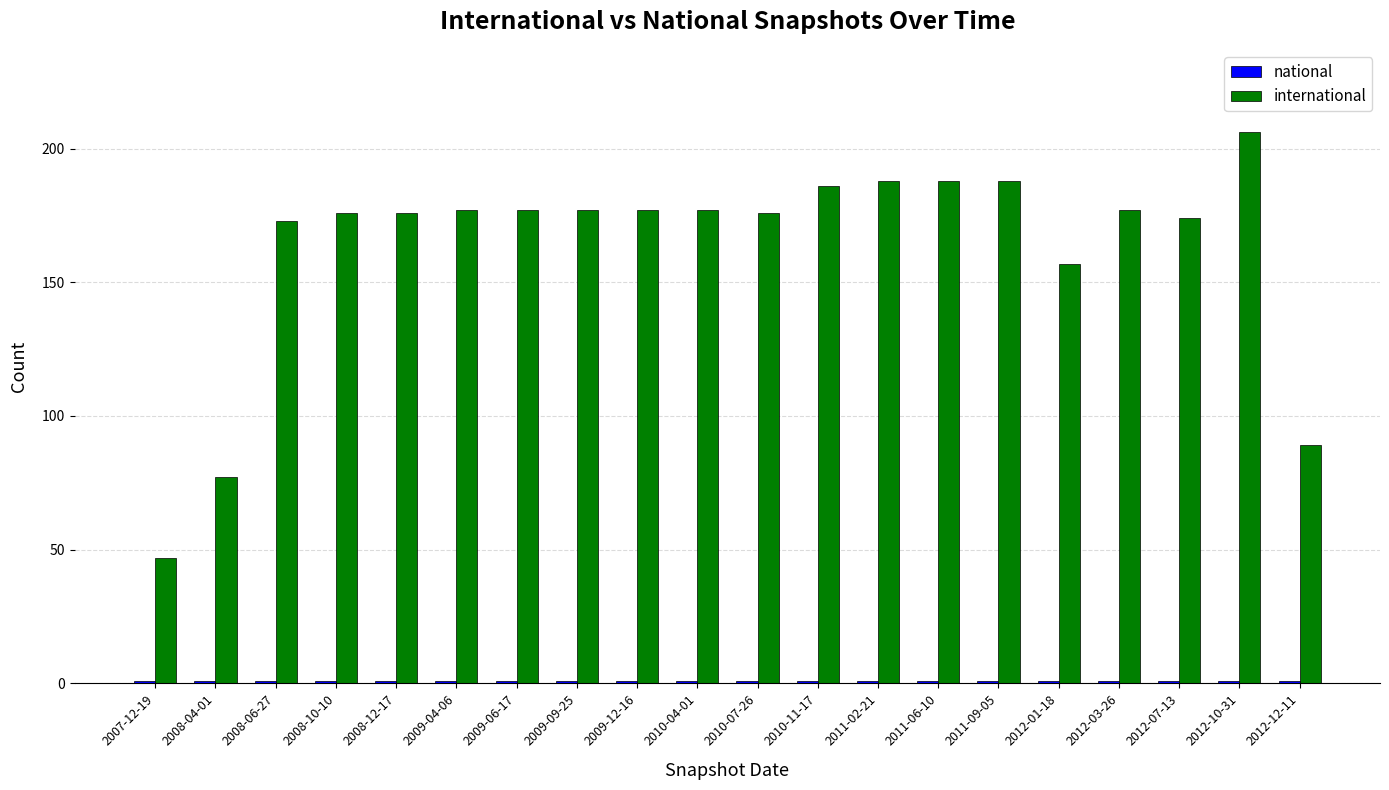

At which category is the sum across all series the highest?

2012-10-31